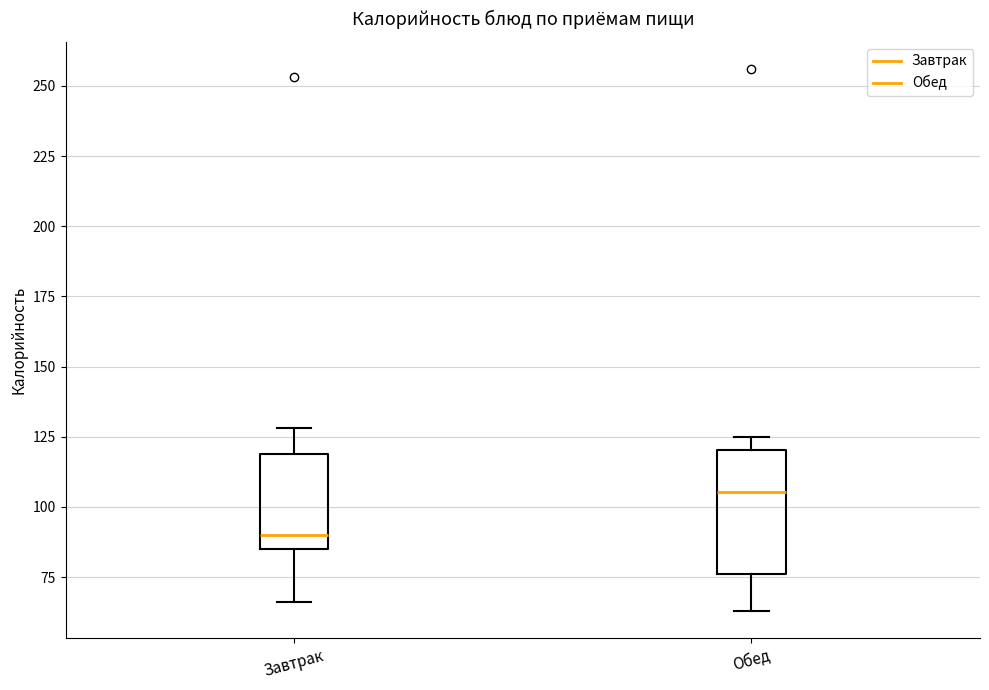

Which box's median line is the lowest?

Завтрак